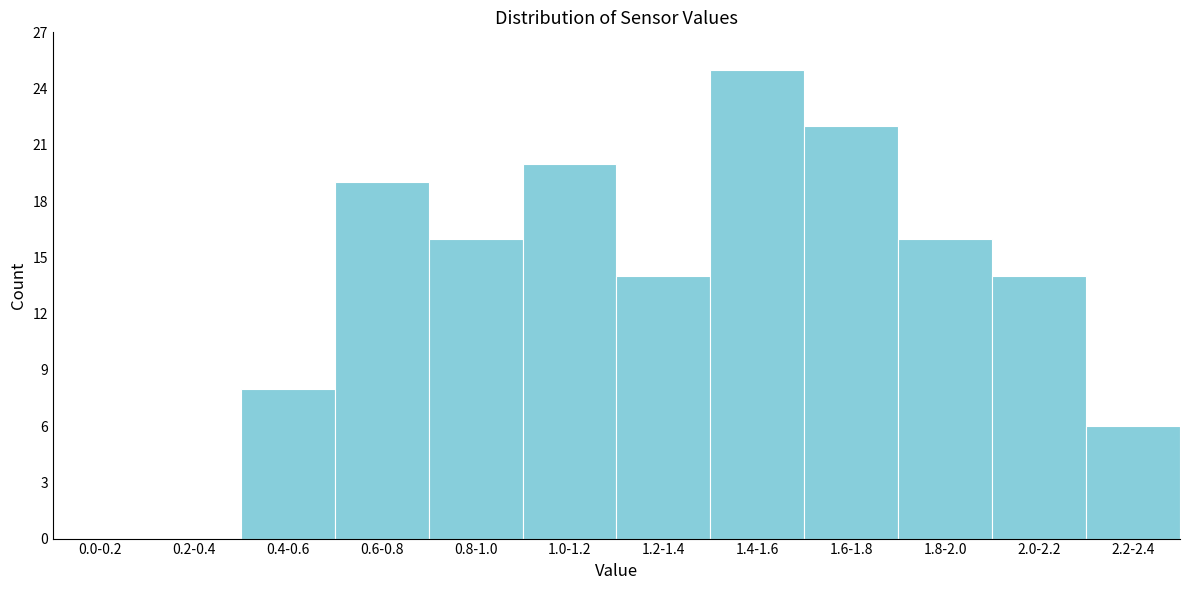

Reading right to left, list all the values displayed in this chart.

2.2-2.4=6	2.0-2.2=14	1.8-2.0=16	1.6-1.8=22	1.4-1.6=25	1.2-1.4=14	1.0-1.2=20	0.8-1.0=16	0.6-0.8=19	0.4-0.6=8	0.2-0.4=0	0.0-0.2=0